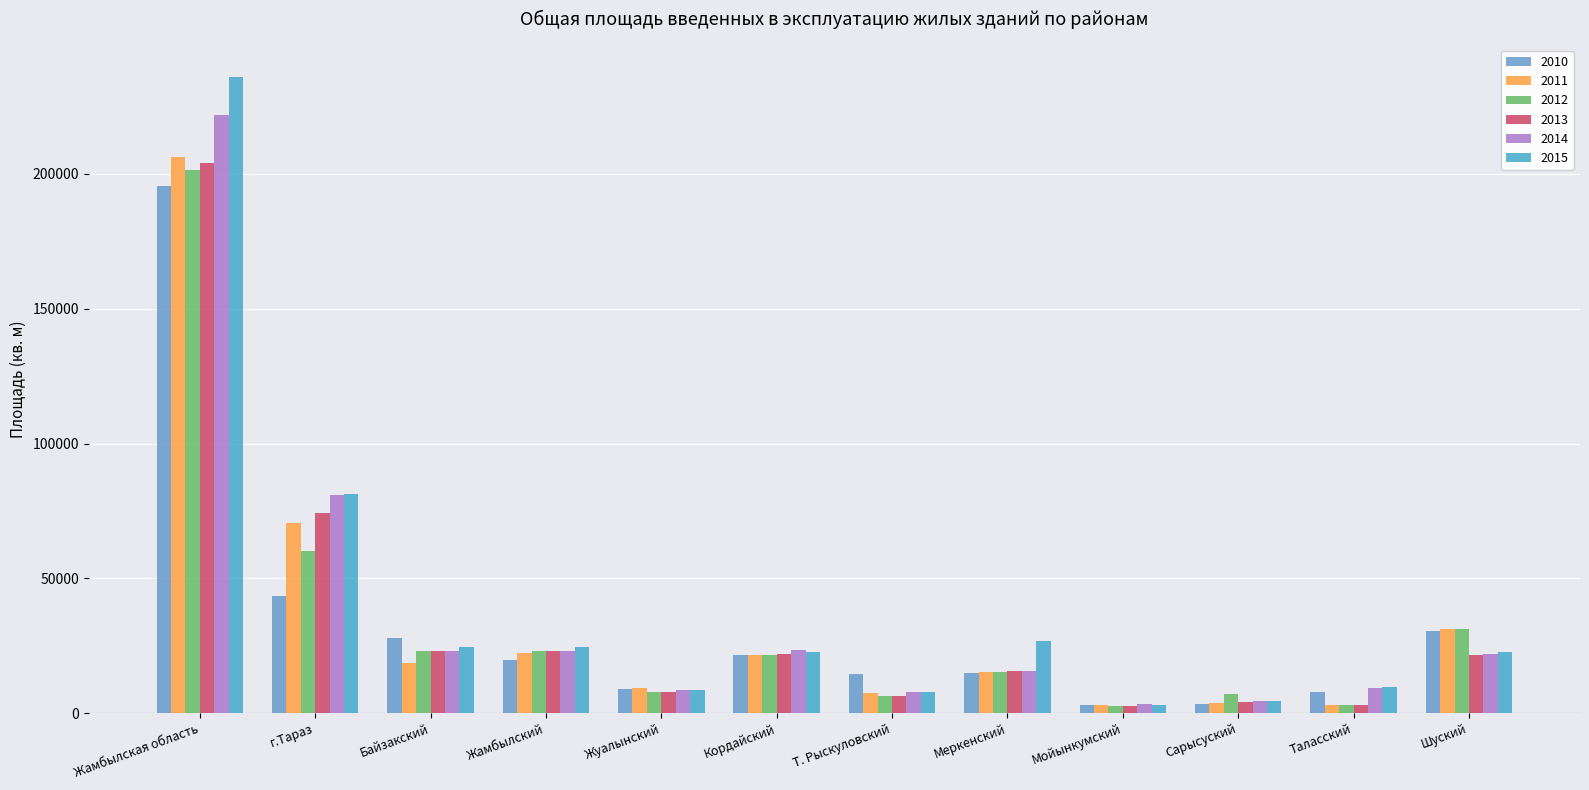

Is the value of 2015 at Мойынкумский greater than the value of 2014 at Т. Рыскуловский?

No